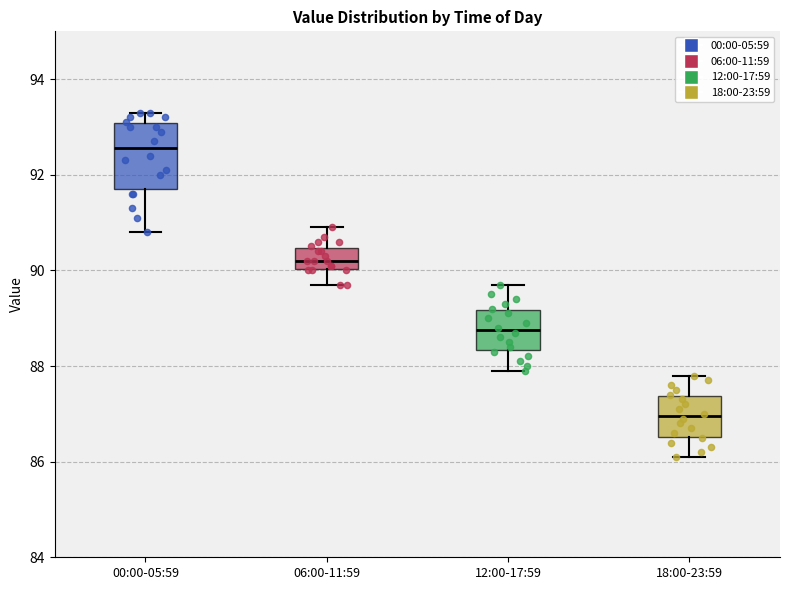

Reading left to right, read every box against the y-axis: the position of its median line, the range the box covers, and the ends of its whiskers. The values are not printed on the chart, so give them approximately, as read against the axis.

00:00-05:59: median 92.6, box 91.8 to 93.0, whiskers 90.8 to 93.4
06:00-11:59: median 90.2, box 90.0 to 90.4, whiskers 89.8 to 91.0
12:00-17:59: median 88.8, box 88.4 to 89.2, whiskers 88.0 to 89.8
18:00-23:59: median 87.0, box 86.6 to 87.4, whiskers 86.2 to 87.8